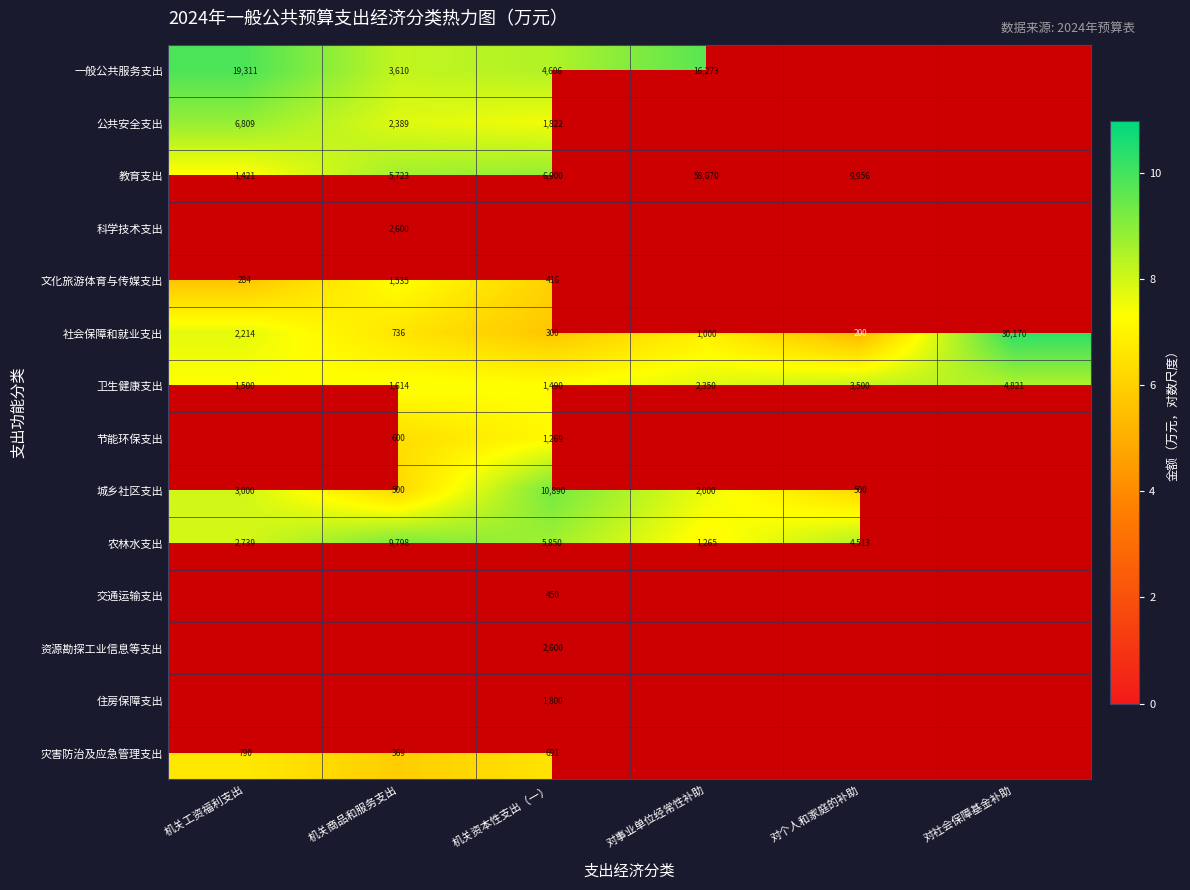

Is the value of 城乡社区支出 at 机关商品和服务支出 greater than the value of 文化旅游体育与传媒支出 at 机关商品和服务支出?

No